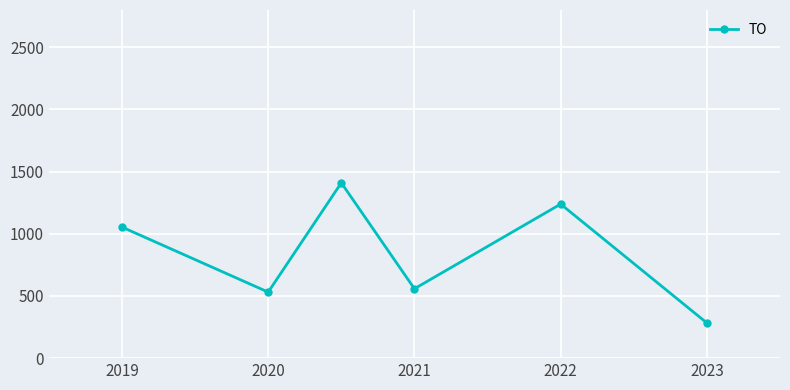

How many points are lower than both their immediate neighbors (excluding endpoints)?

2